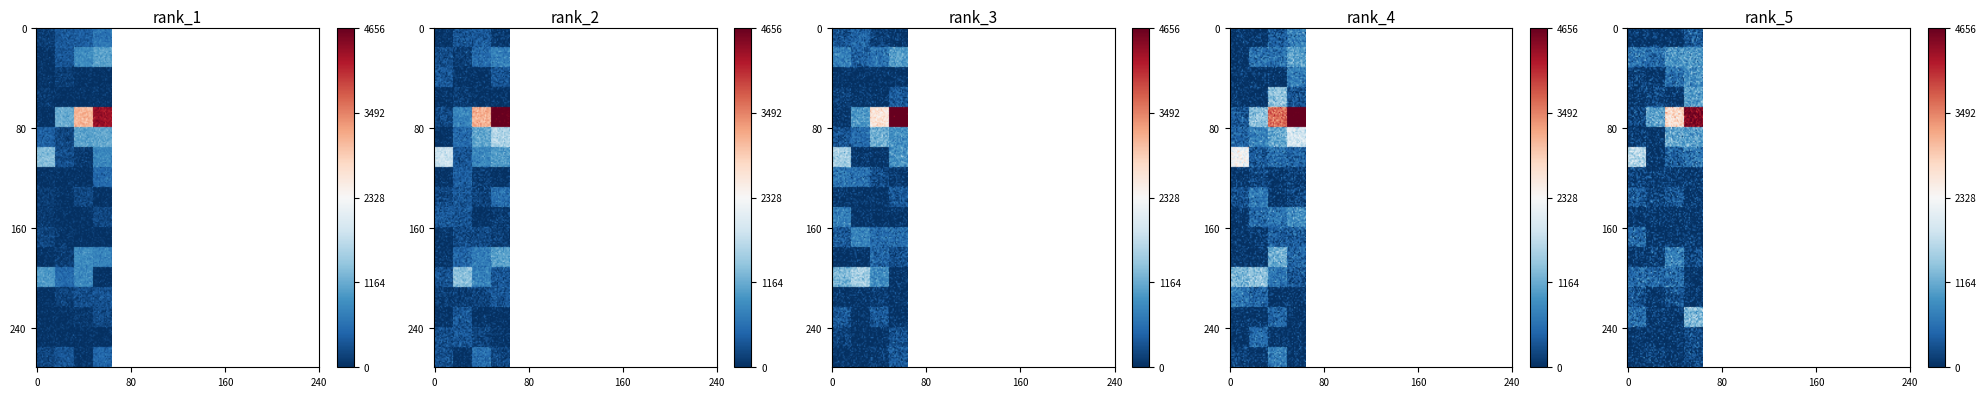

How many categories are shown in the chart?

4